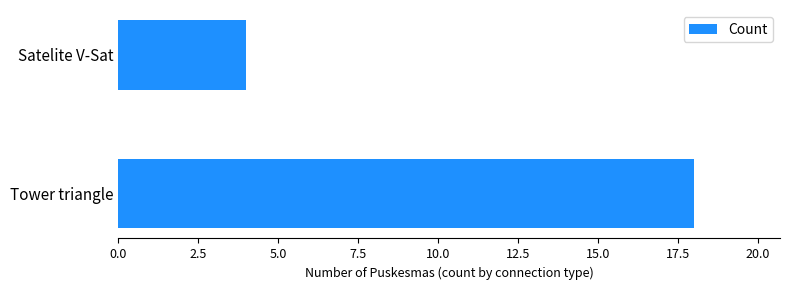

What value does the data have at Satelite V-Sat?

4